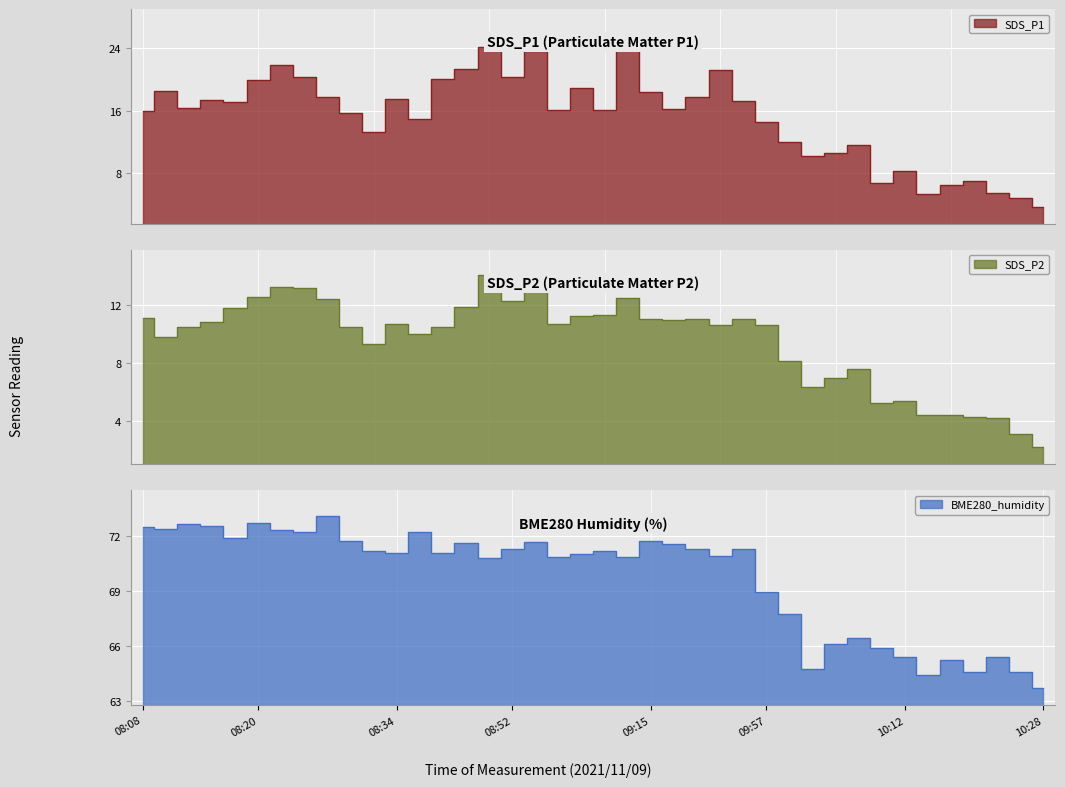

Count the number of data series in this chart.

3